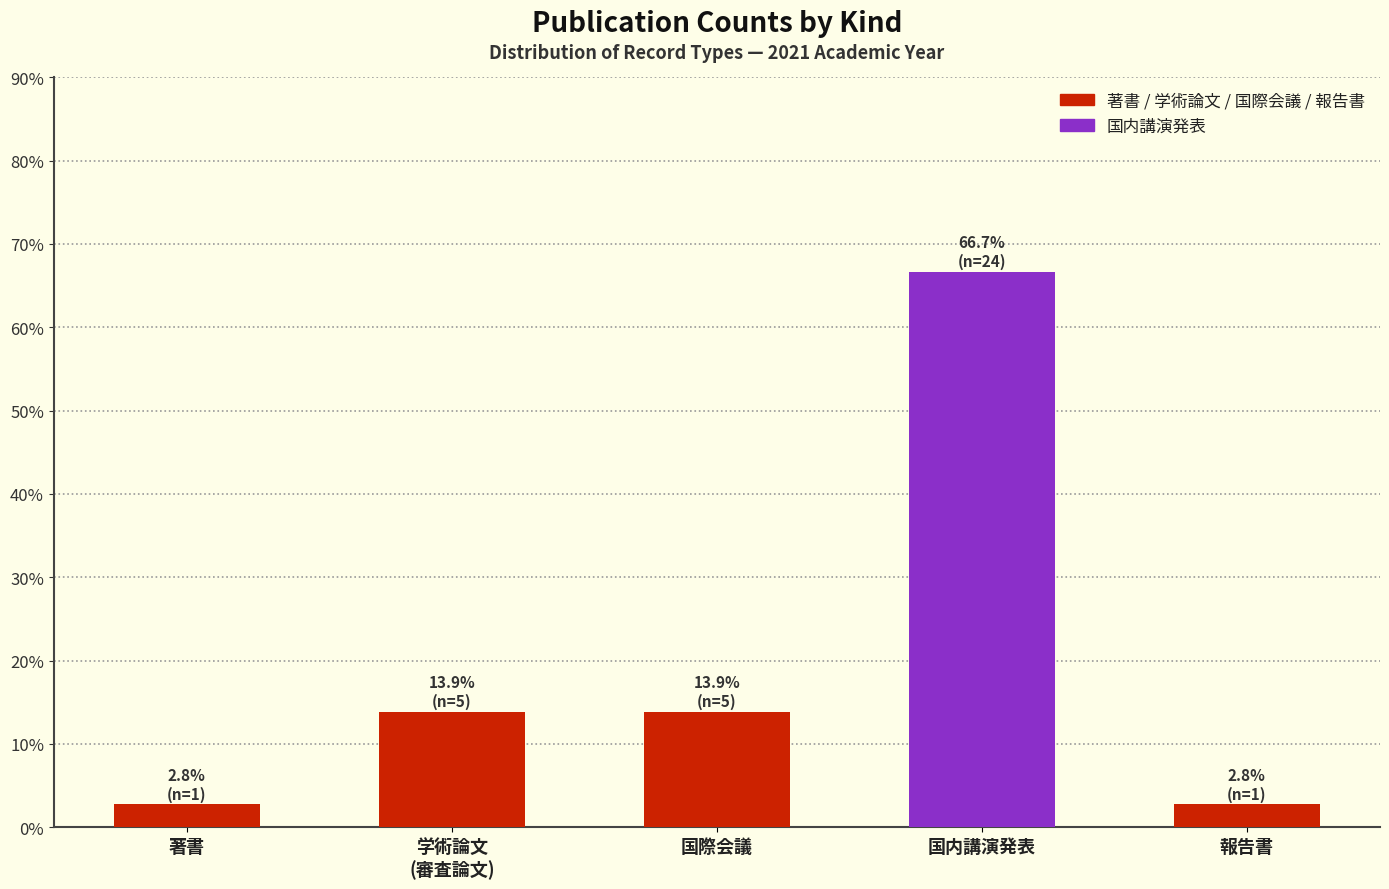

Reading right to left, what are all the values shown in this chart?

2.8	66.7	13.9	13.9	2.8